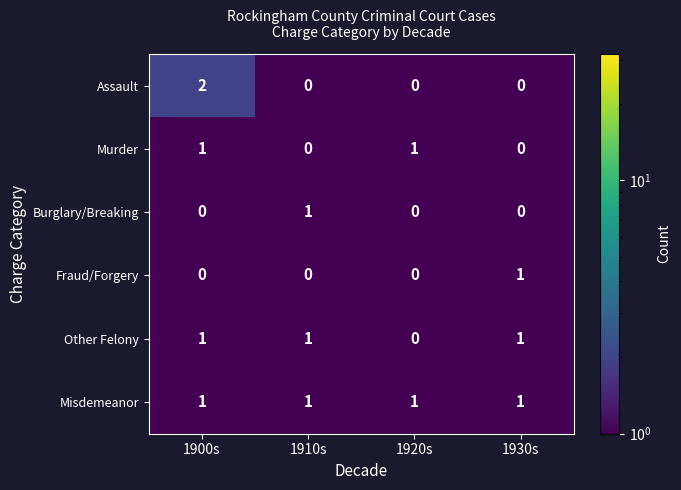

Reading right to left, transcribe all the data shown in this chart.

Assault: 1930s=0	1920s=0	1910s=0	1900s=2
Murder: 1930s=0	1920s=1	1910s=0	1900s=1
Burglary/Breaking: 1930s=0	1920s=0	1910s=1	1900s=0
Fraud/Forgery: 1930s=1	1920s=0	1910s=0	1900s=0
Other Felony: 1930s=1	1920s=0	1910s=1	1900s=1
Misdemeanor: 1930s=1	1920s=1	1910s=1	1900s=1